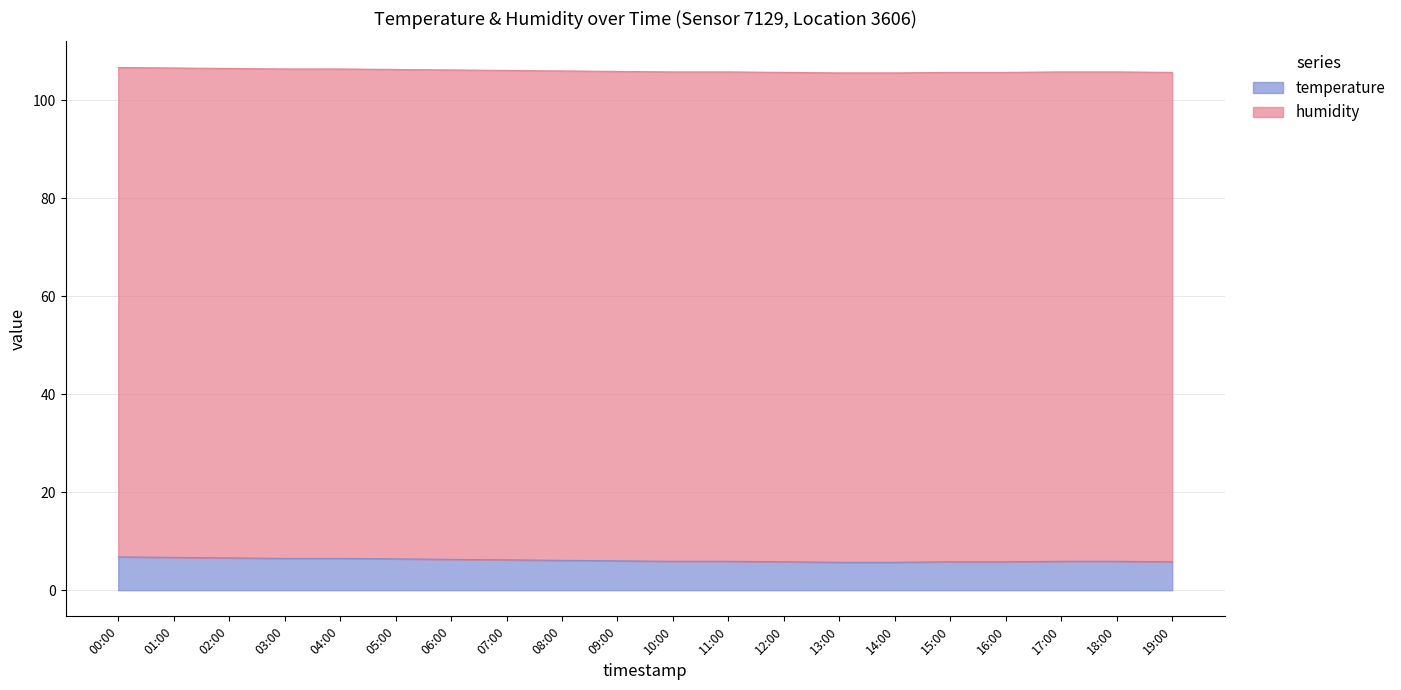

List the labels in order of value, largest first.

00:00, 01:00, 02:00, 03:00, 04:00, 05:00, 06:00, 07:00, 08:00, 09:00, 10:00, 11:00, 17:00, 18:00, 12:00, 15:00, 16:00, 19:00, 13:00, 14:00